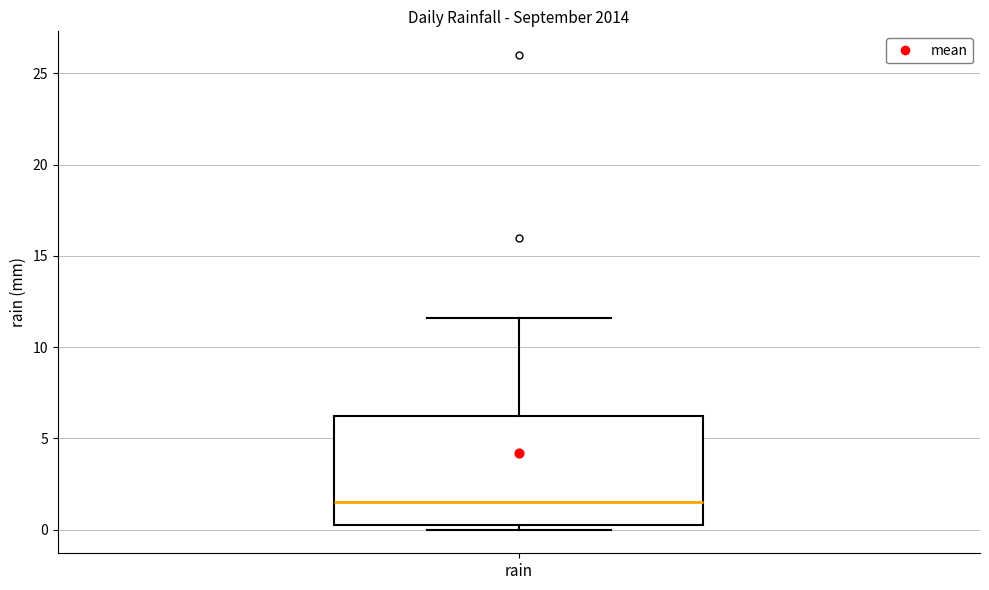

Transcribe this box plot: give where the median line is, the range the box spans, and where the two whiskers end, as read against the y-axis. The values are not printed on the chart, so give them approximately, as read against the axis.

median 1.5, box 0.5 to 6.0, whiskers 0.0 to 11.5